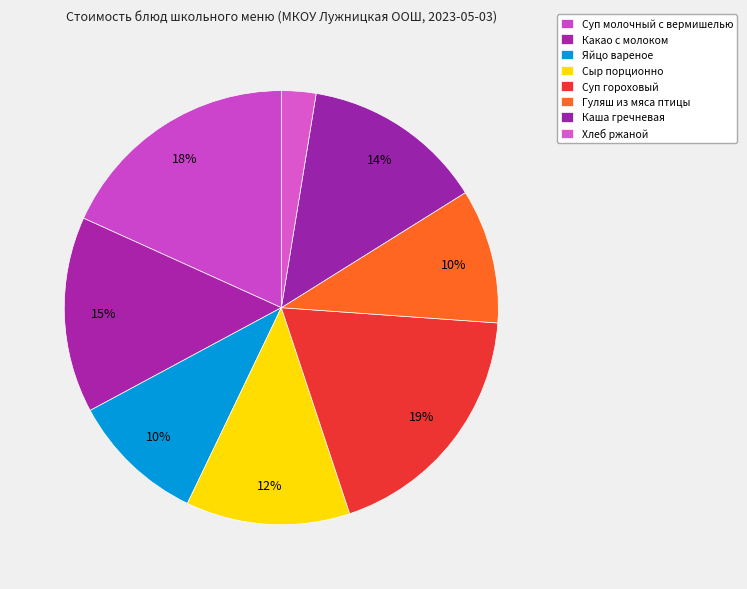

Count the number of slices in the pie.

8